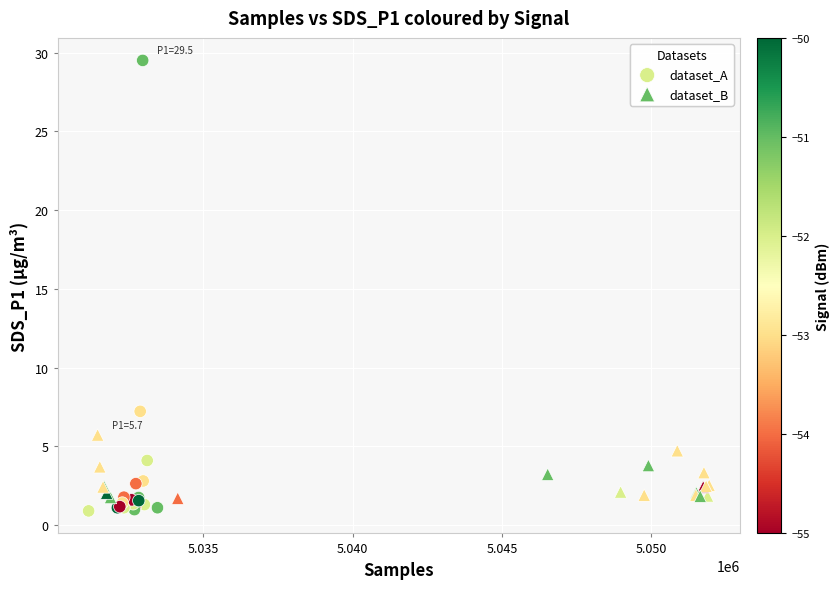

Which series reaches the maximum Y coordinate?

dataset_A